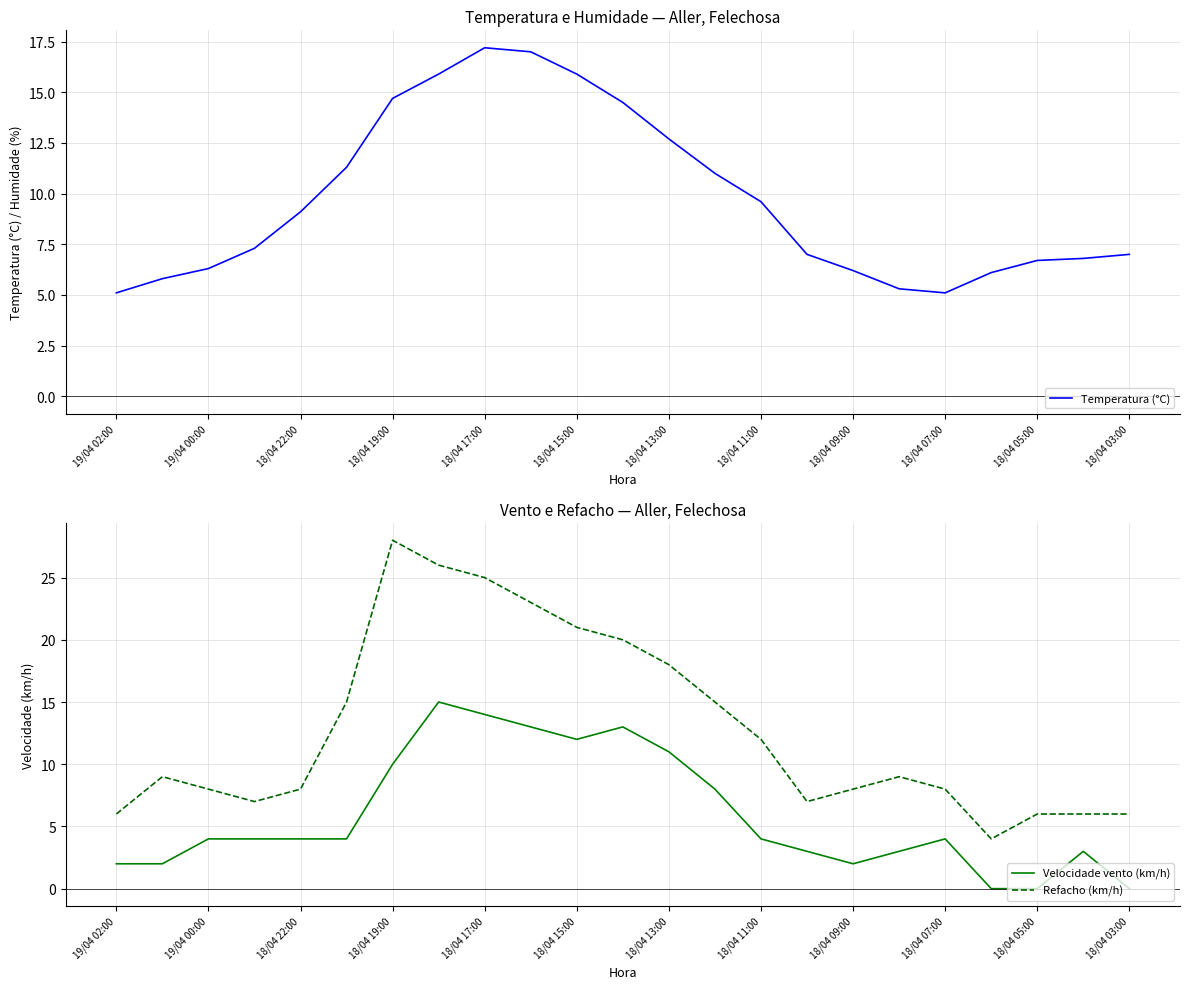

What is the maximum value for Velocidade vento (km/h)?

15